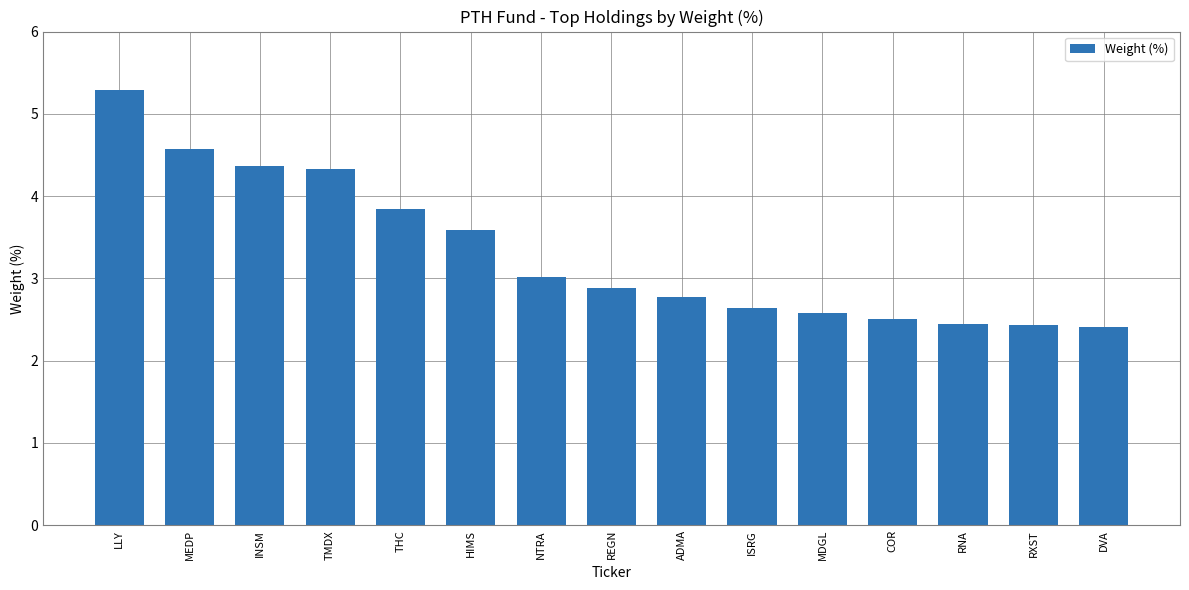

What is the maximum value shown in the chart?

5.3